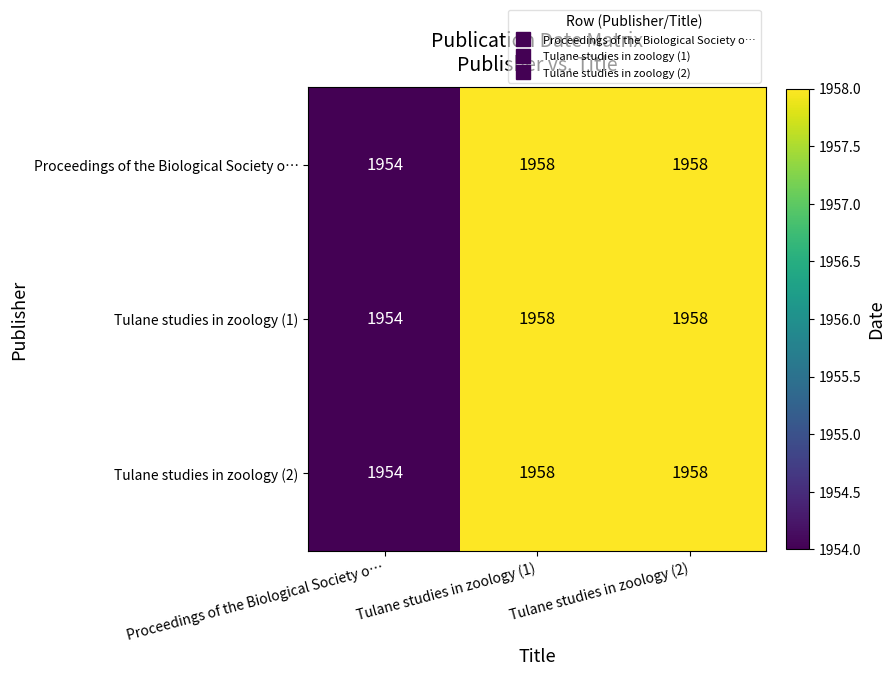

How many data points does each series have?

3